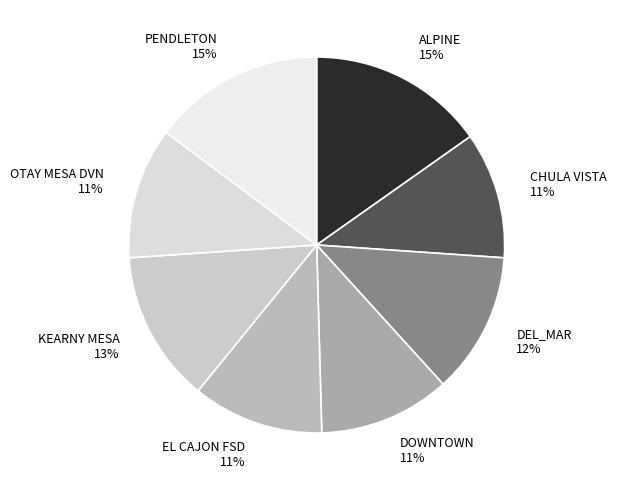

What percentage is the PENDLETON slice, to the nearest percent?

15%